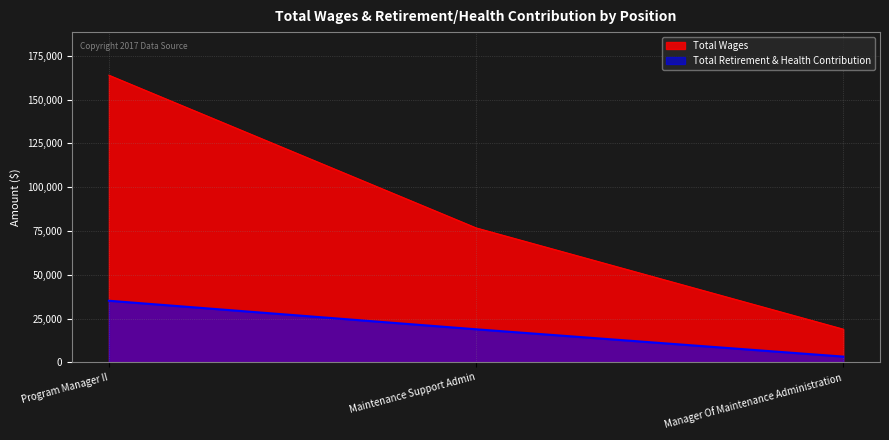

Reading left to right, what are all the values shown in this chart?

Total Wages: Program Manager II=163896	Maintenance Support Admin=76744	Manager Of Maintenance Administration=18939
Total Retirement & Health Contribution: Program Manager II=35159	Maintenance Support Admin=18868	Manager Of Maintenance Administration=3275